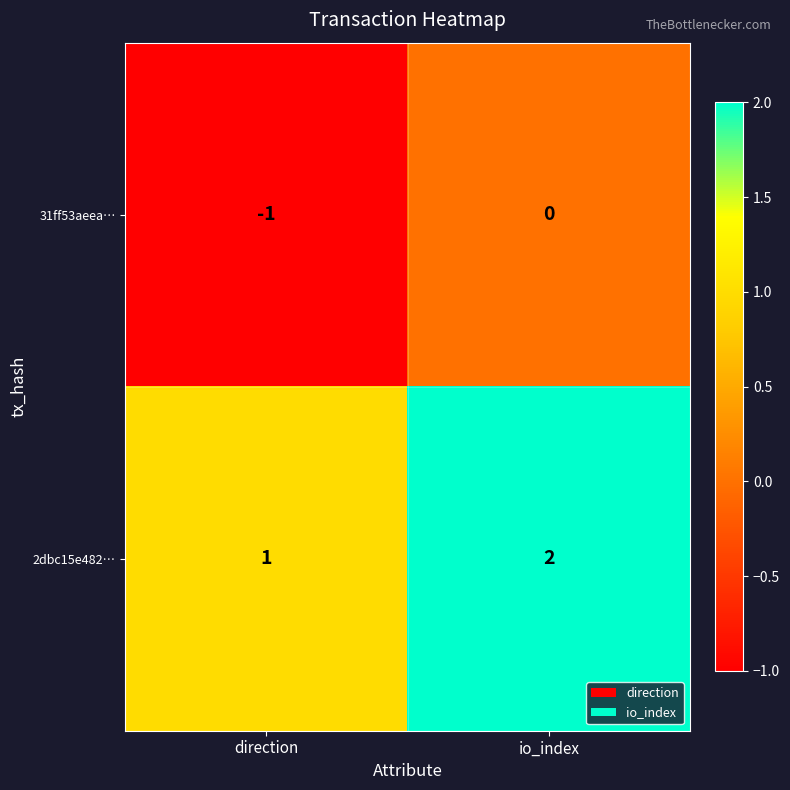

What is the difference between the highest and lowest values at direction?

2